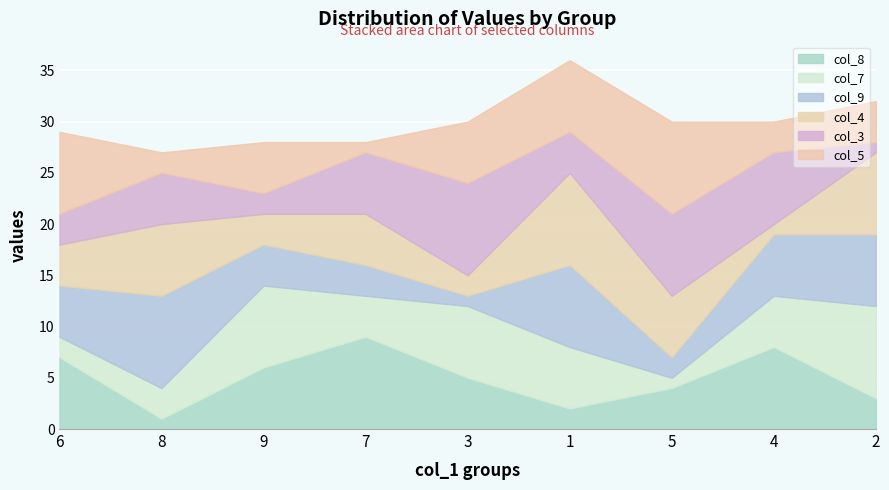

How many data points in col_7 are less than 5?

4